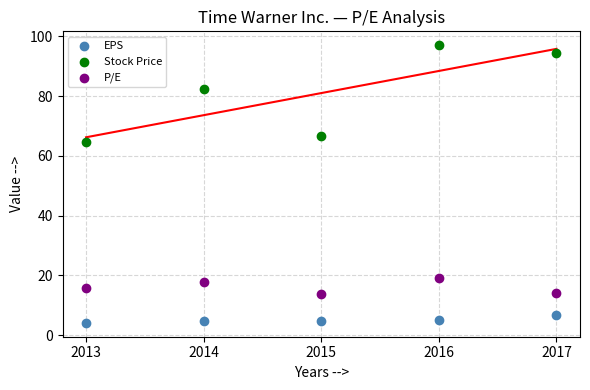

Across all data points, what is the range of Y values (max minus min)?

92.9